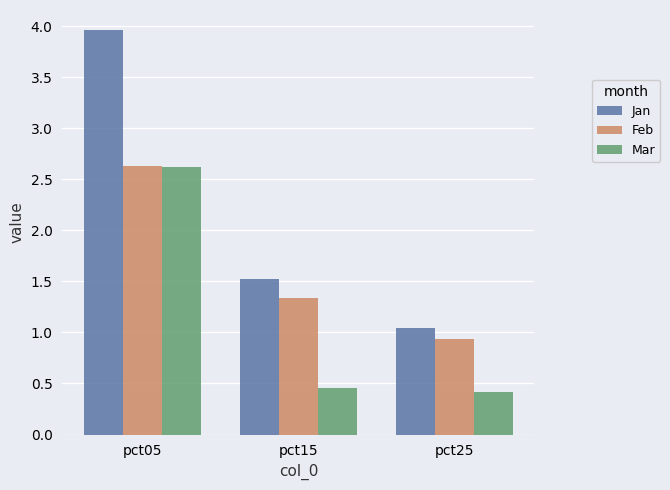

At how many categories does at least one series exceed 1?

3